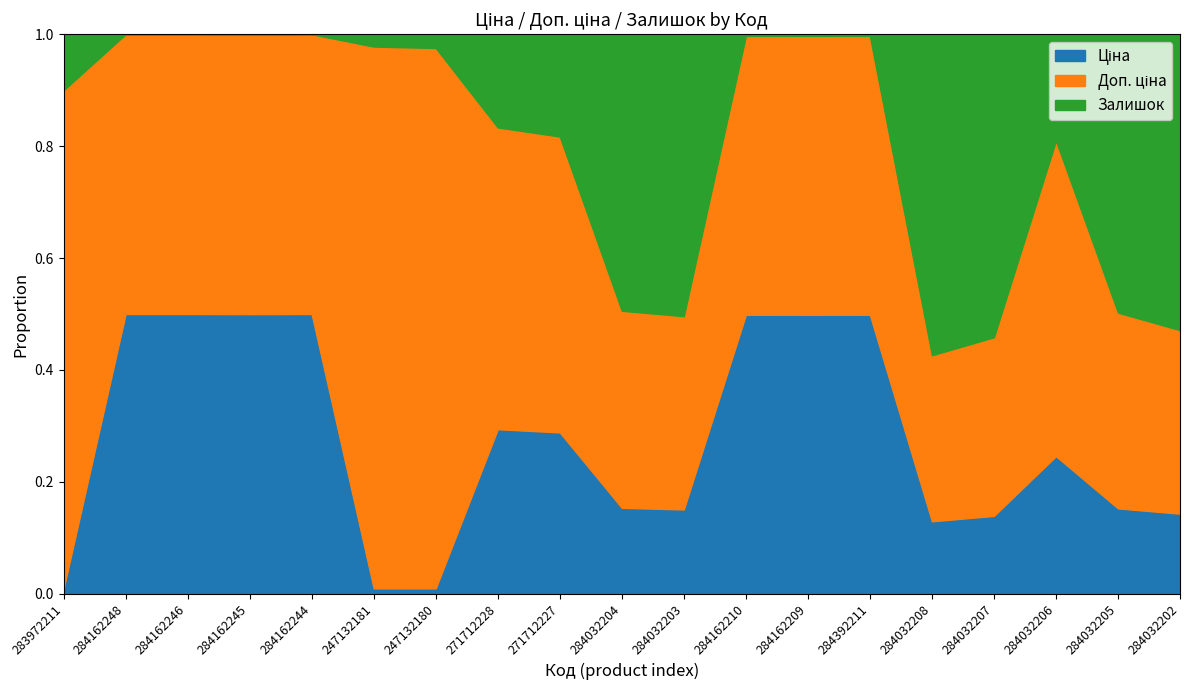

Between 271712228 and 284162246, which is larger?

284162246